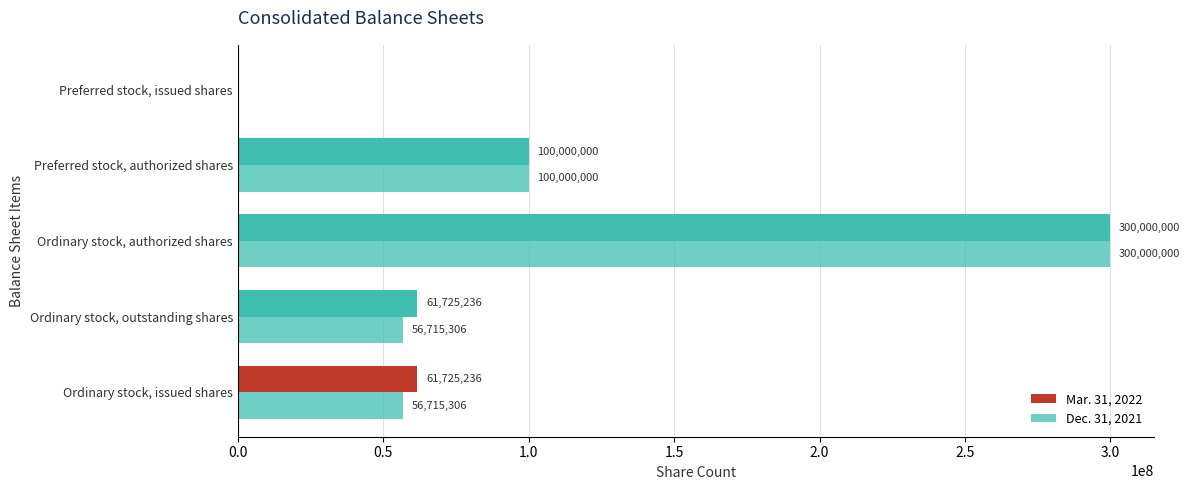

How many values in Dec. 31, 2021 are above zero?

4